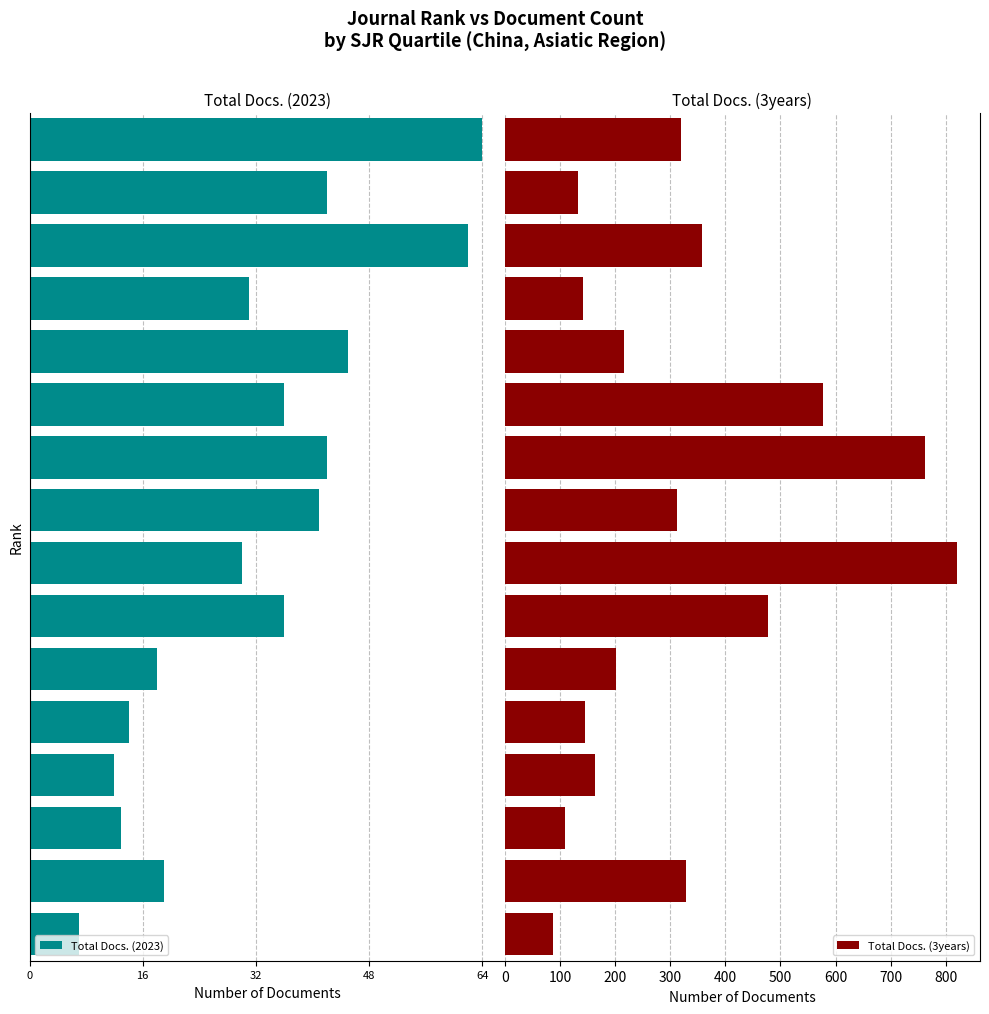

What position from the right is 8?

8